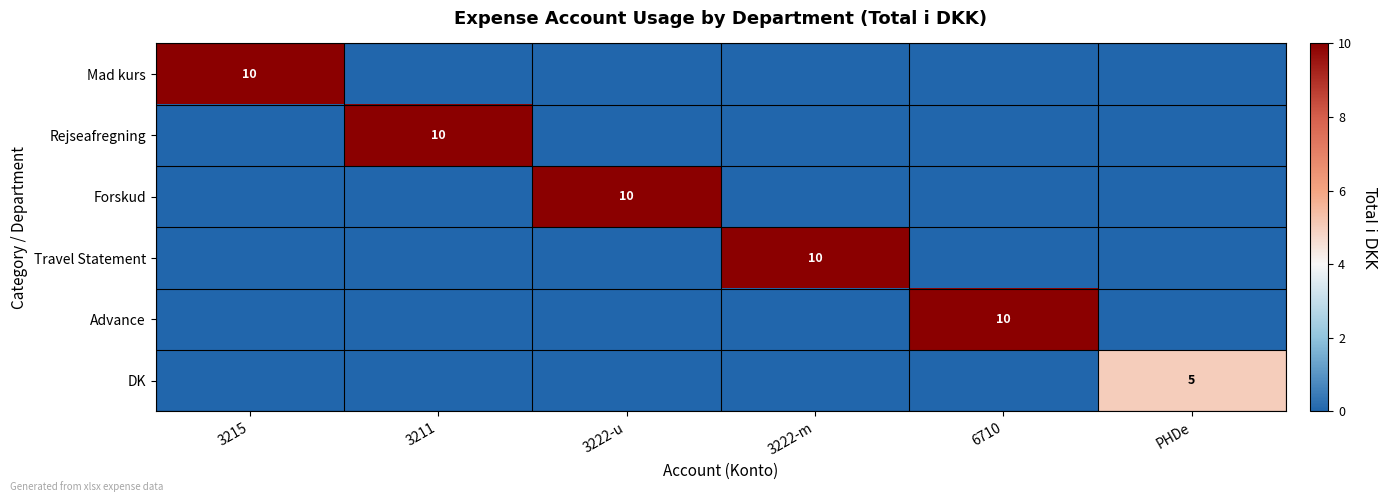

Is it true that DK equals 5 at PHDe?

True